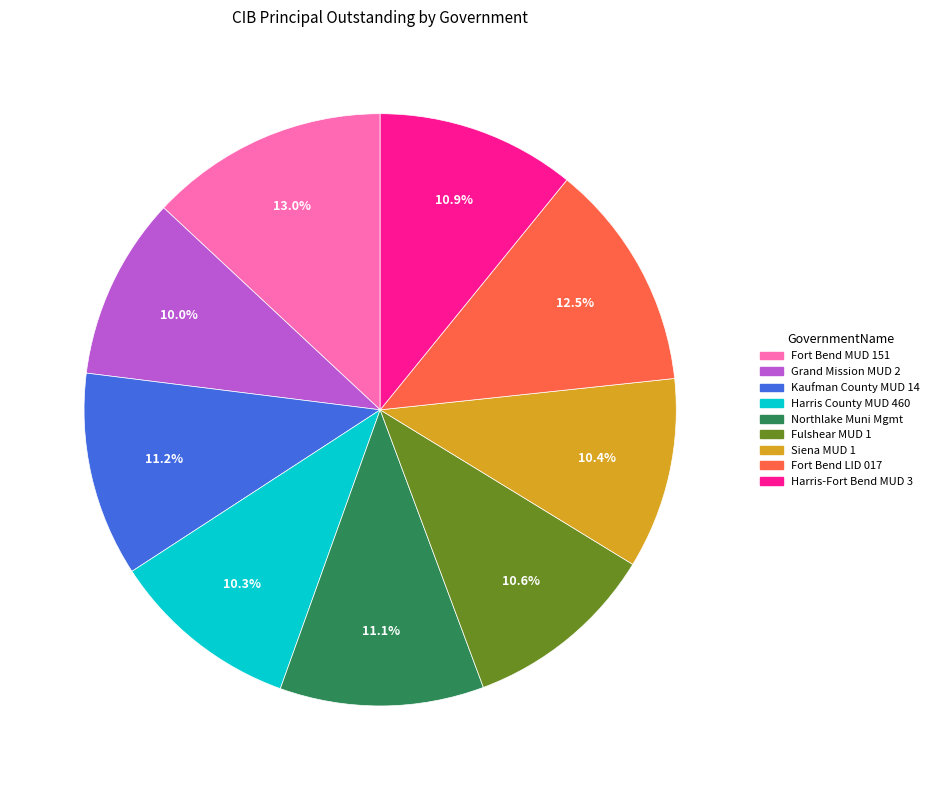

To the nearest percent, what is the average slice percentage?

11%